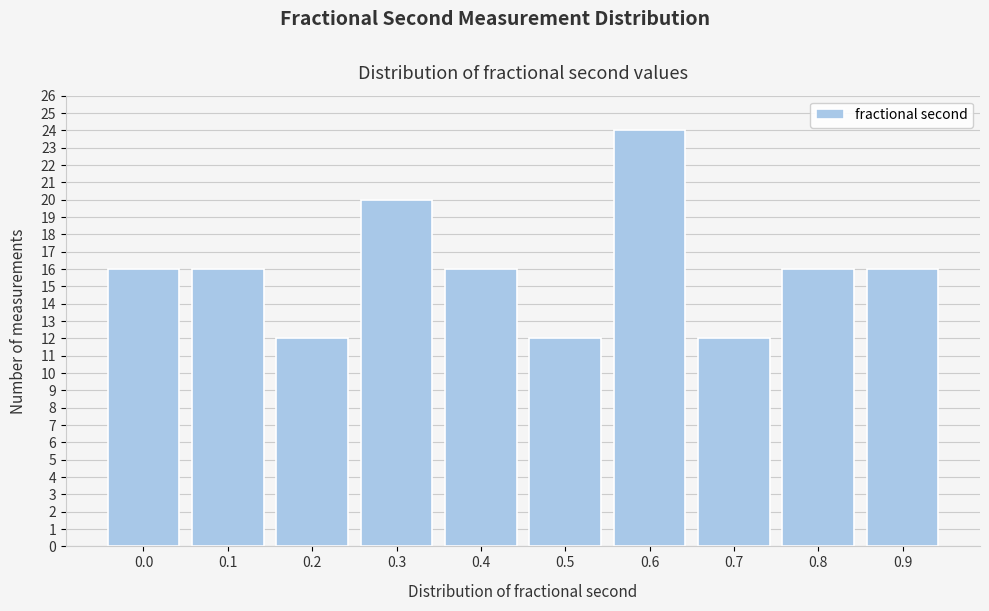

Reading left to right, extract all data points from this chart.

0.0=16	0.1=16	0.2=12	0.3=20	0.4=16	0.5=12	0.6=24	0.7=12	0.8=16	0.9=16